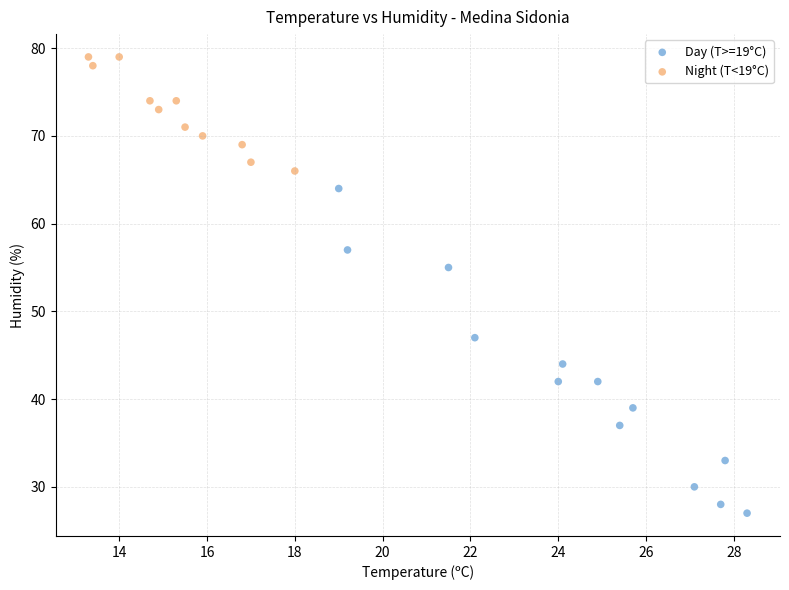

Which series has the widest spread of Y values?

Day (T>=19°C)